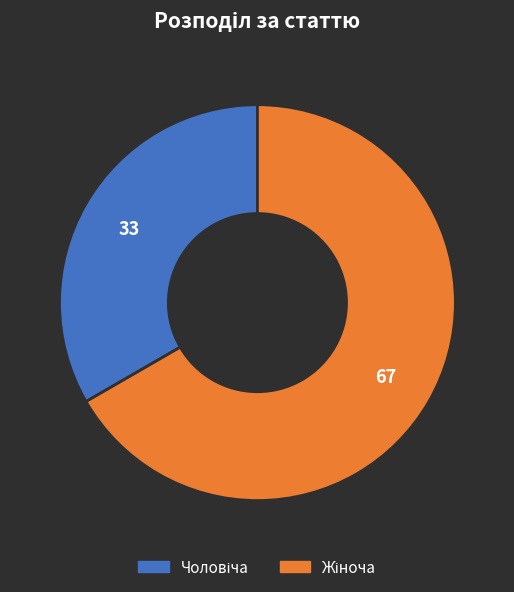

Is there any slice that represents more than half of the pie?

Yes